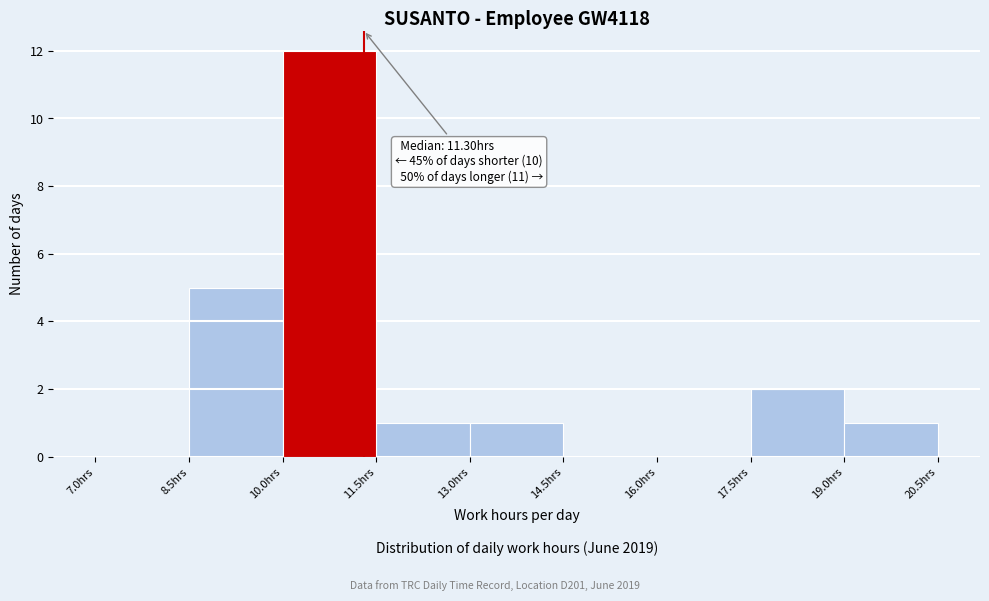

Which range on the x-axis has the tallest bar?

10.0 to 11.5